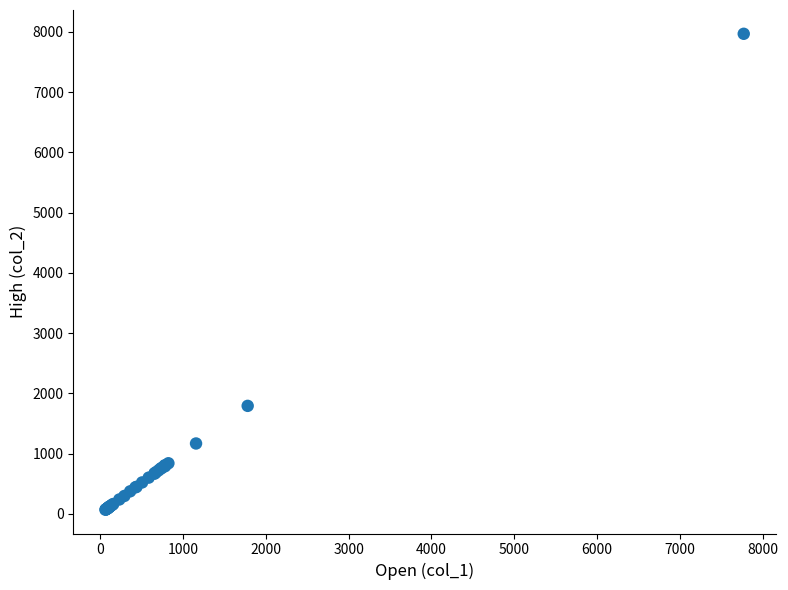

What Y value in the scatter plot is closest to 4018?

1792.7